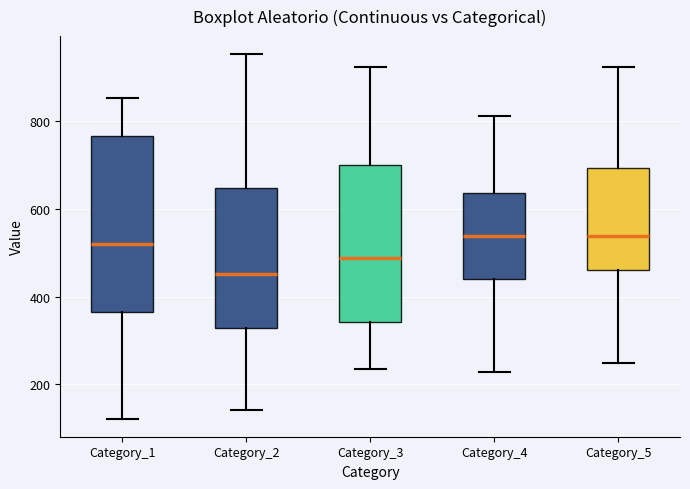

Comparing the boxes themselves (not the whiskers), which one is the tallest?

Category_1